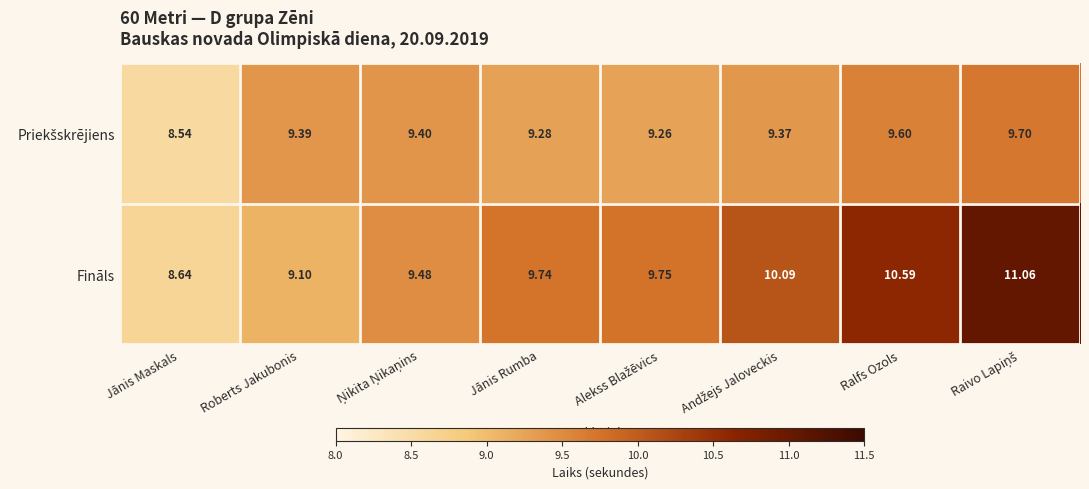

Which category has the lowest value across all series?

Jānis Maskals